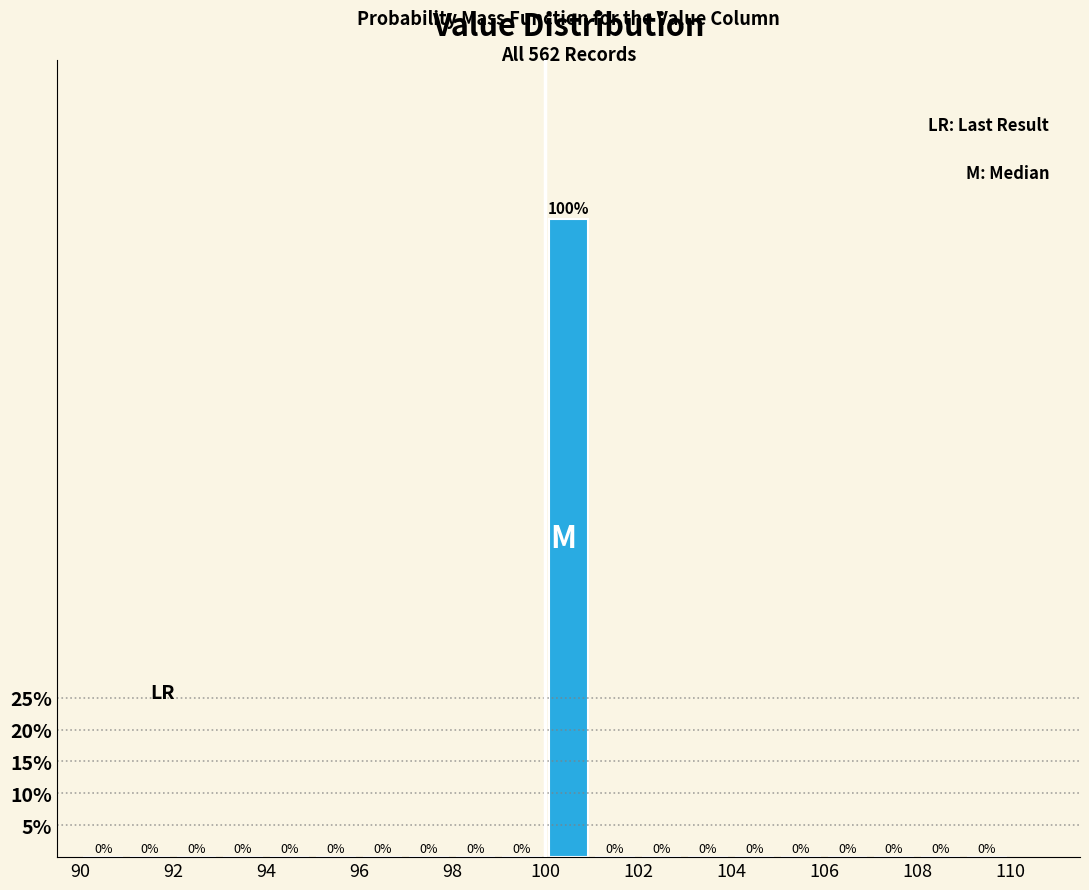

Reading left to right, list every bar in this chart as the range it spans on the x-axis followed by its height.

90 to 91: 0
91 to 92: 0
92 to 93: 0
93 to 94: 0
94 to 95: 0
95 to 96: 0
96 to 97: 0
97 to 98: 0
98 to 99: 0
99 to 100: 0
100 to 101: 100
101 to 102: 0
102 to 103: 0
103 to 104: 0
104 to 105: 0
105 to 106: 0
106 to 107: 0
107 to 108: 0
108 to 109: 0
109 to 110: 0